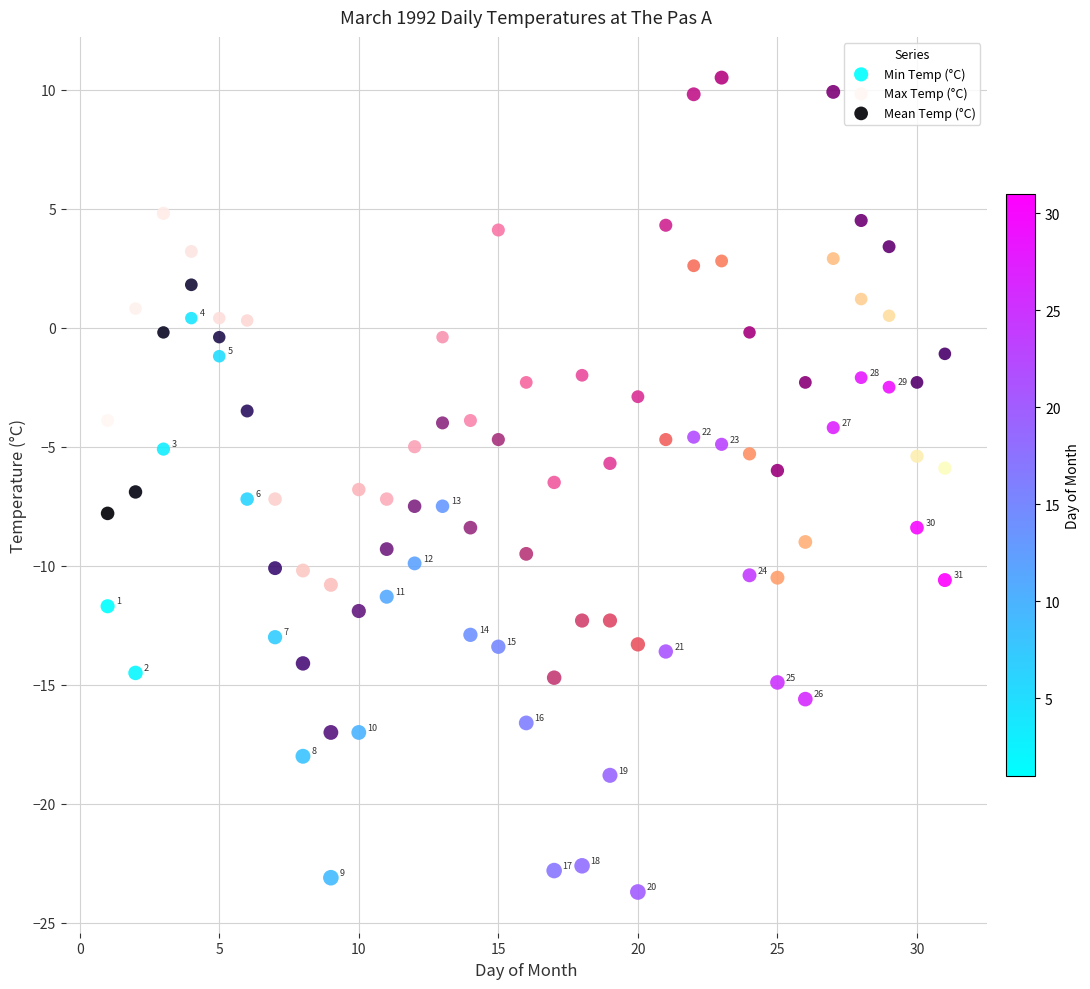

Across all data points, what is the range of Y values (max minus min)?

34.2